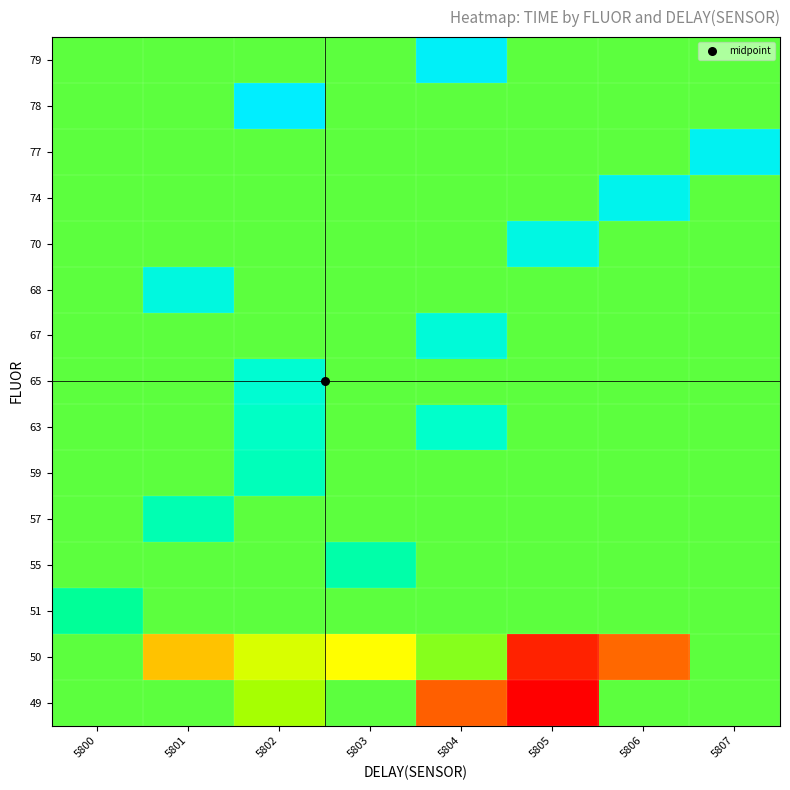

At how many categories does at least one series exceed 1348503632?

6